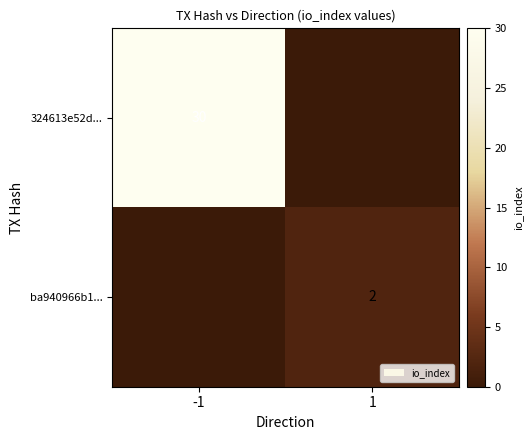

What is the spread (max minus min) of values at -1?

30